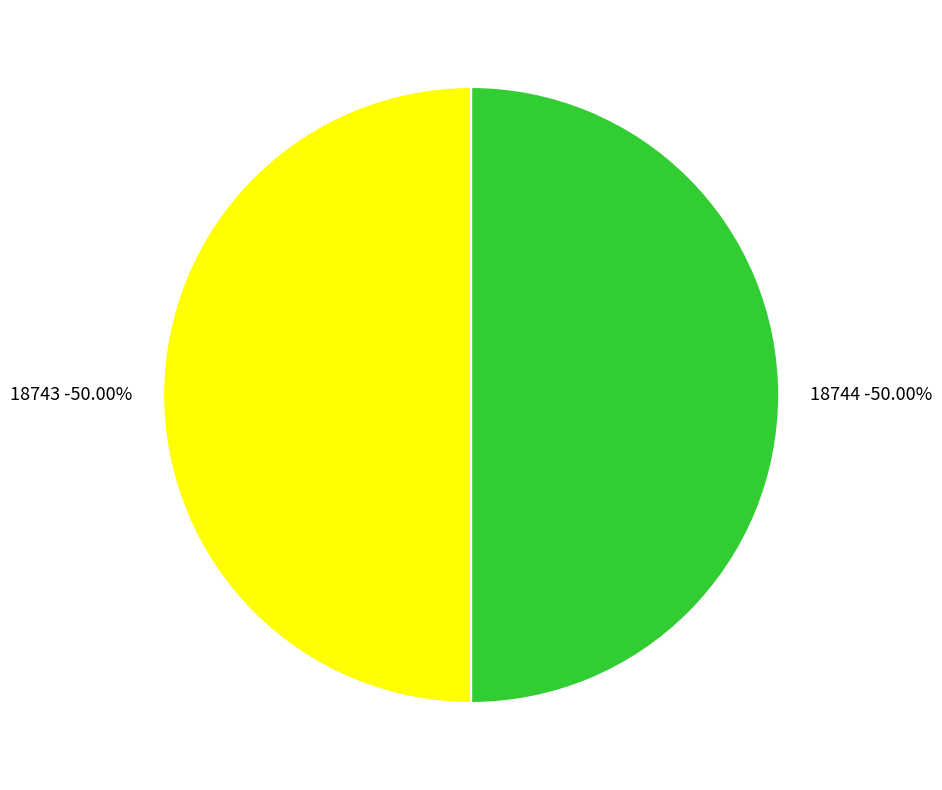

To the nearest percent, what portion does 18743 represent?

50%